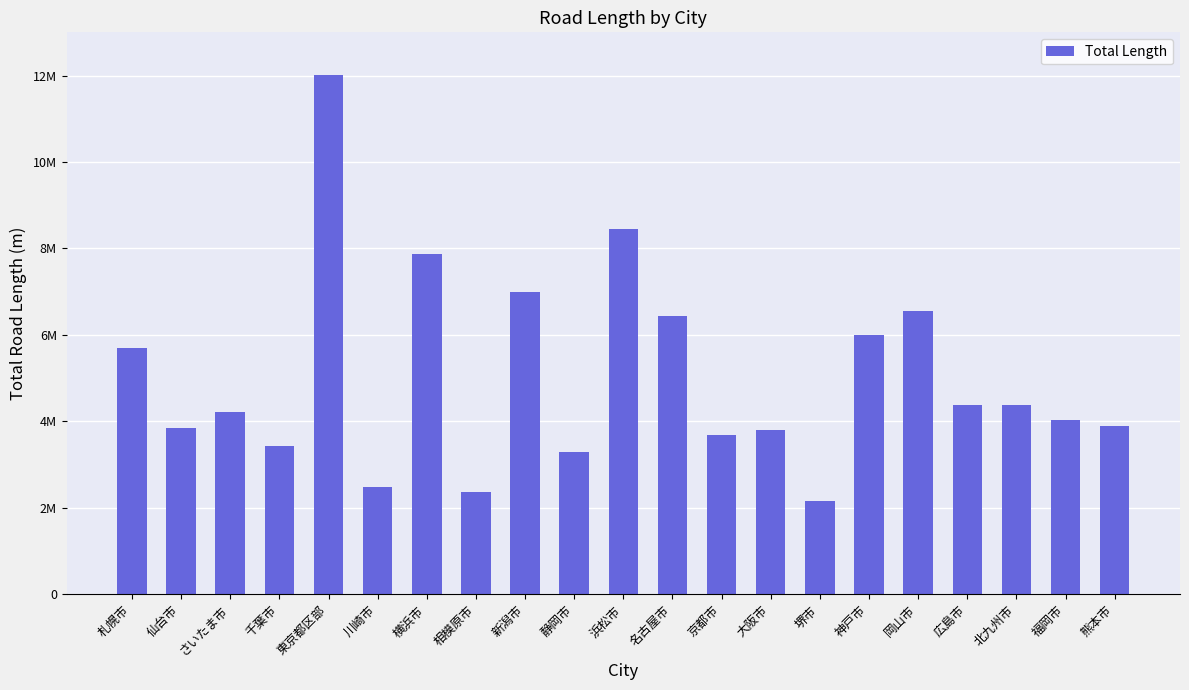

Are the bars horizontal?

No